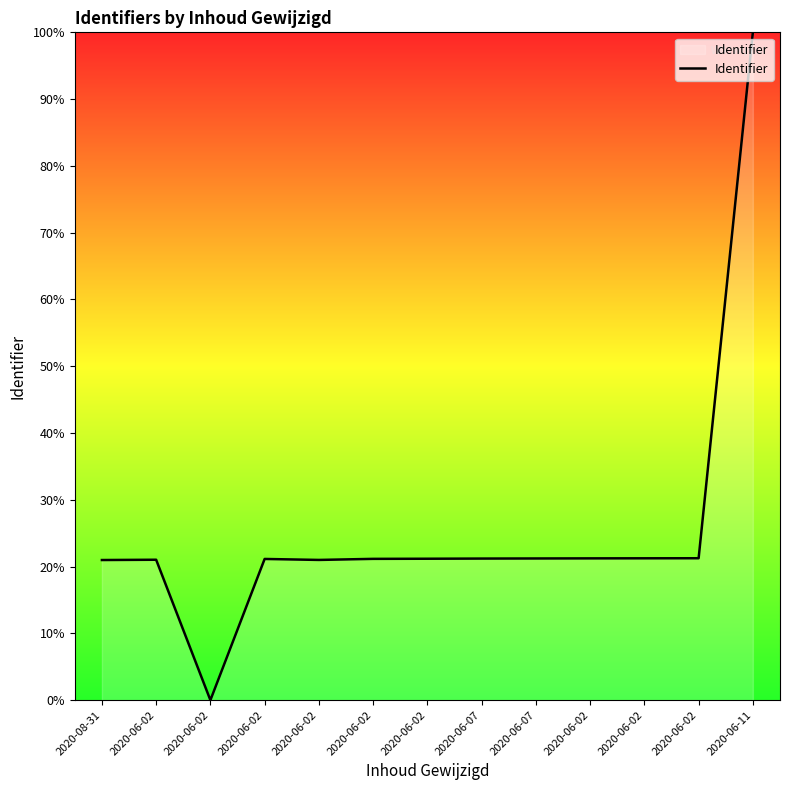

How many interior local valleys (lower than both neighbors) does the data have?

2